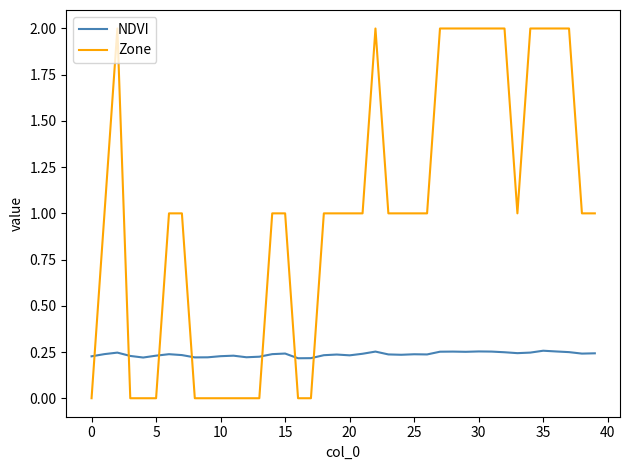

Which series has the largest total across all categories?

Zone